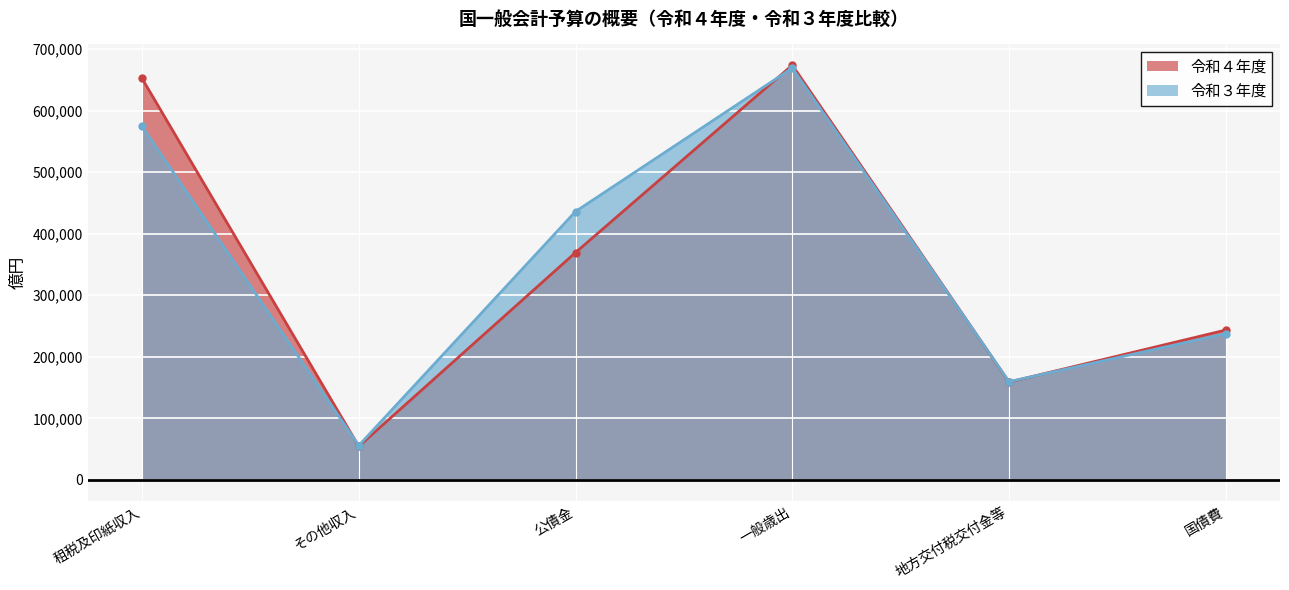

True or false: 令和４年度 has more than 1 points higher than both neighbors.

False